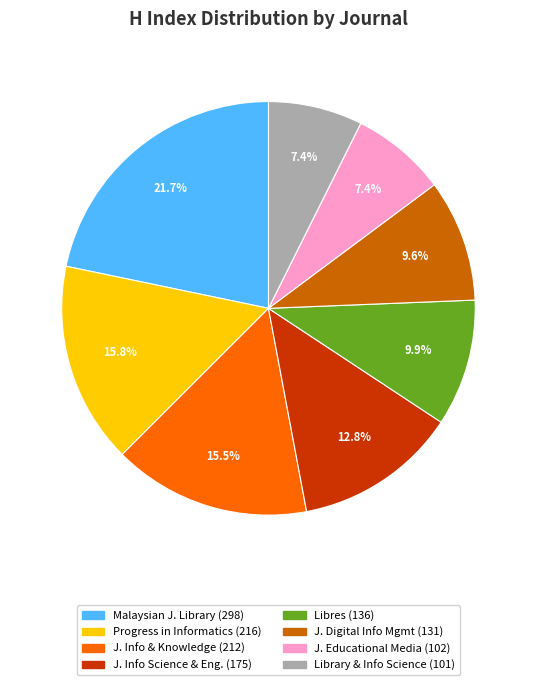

Is there a majority slice in this chart?

No